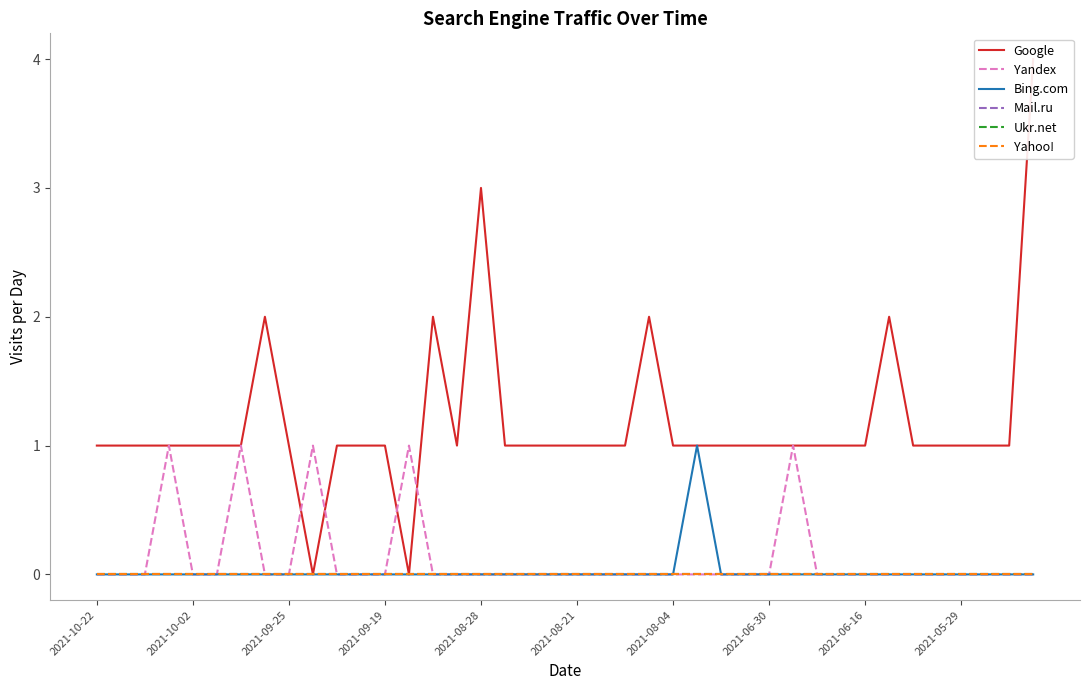

True or false: Yahoo! has a value of 0 at 18.

True